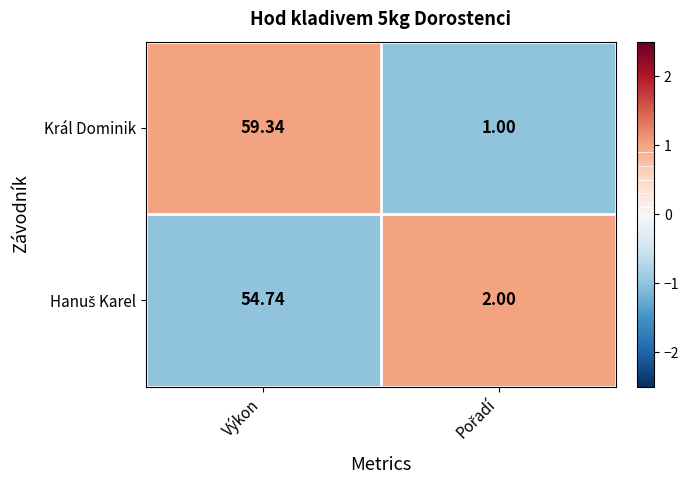

At which label does Král Dominik first exceed 59?

Výkon